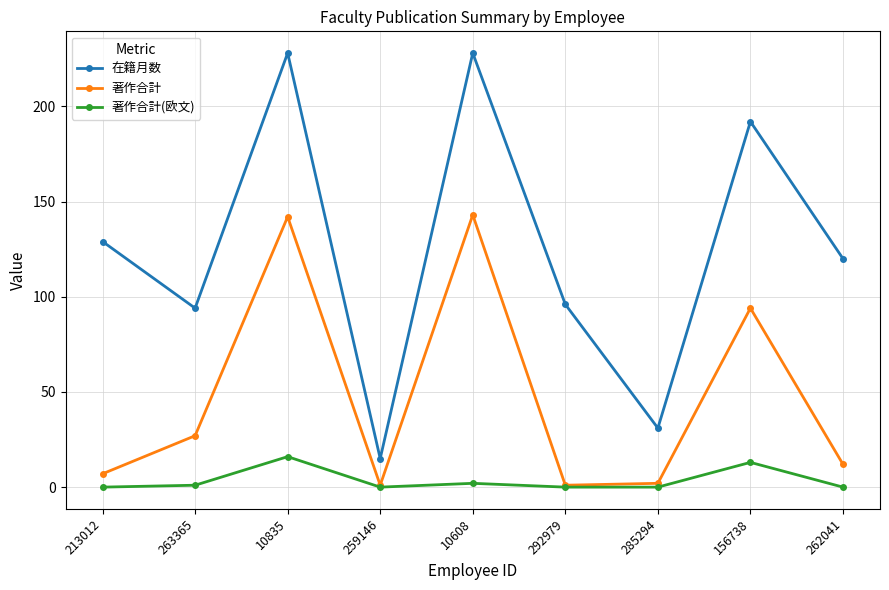

What are all the series names shown in the legend?

在籍月数, 著作合計, 著作合計(欧文)